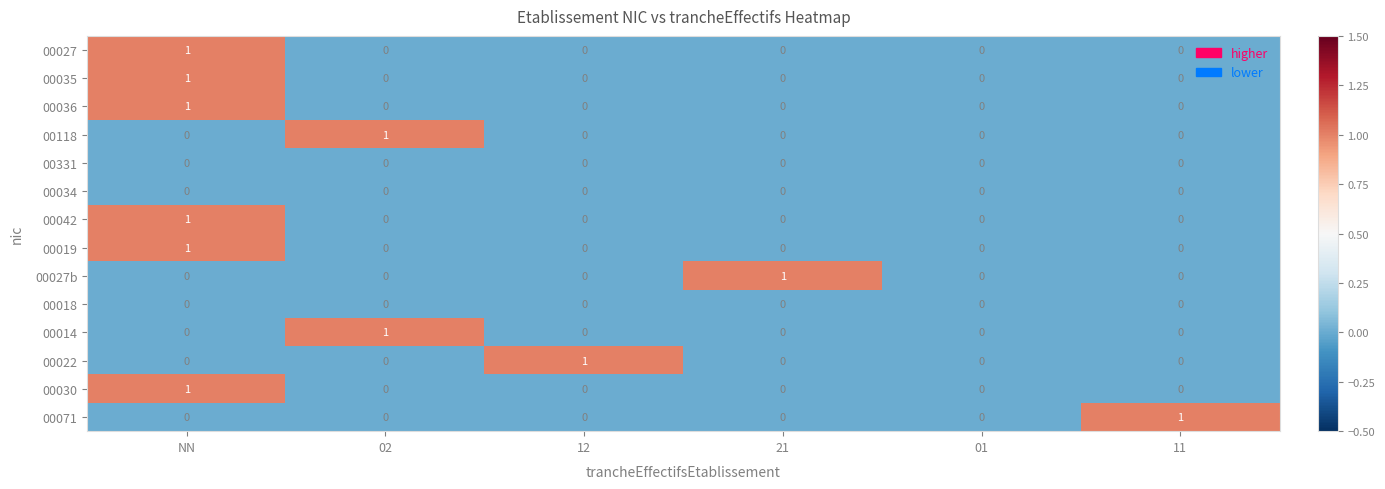

True or false: 00030 has a value of 0 at 11.

True